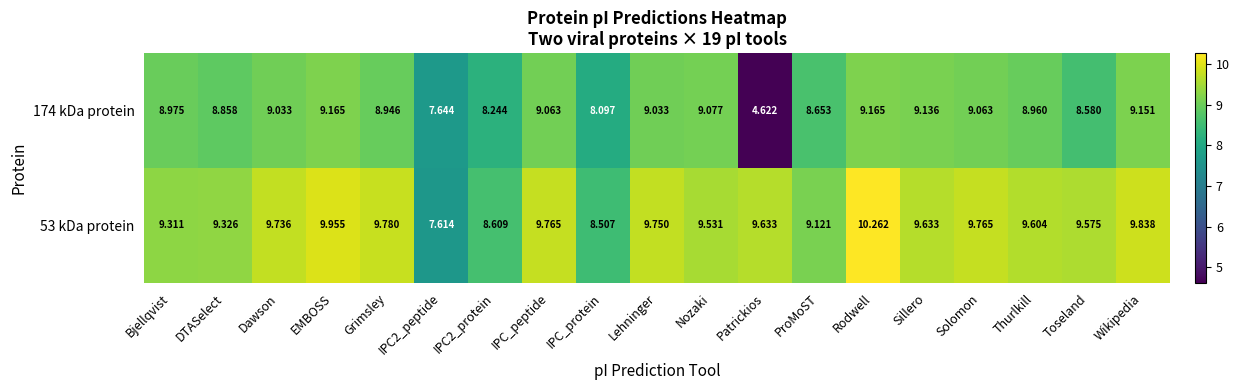

Rank the series by their maximum value, from lowest to highest.

174 kDa protein, 53 kDa protein